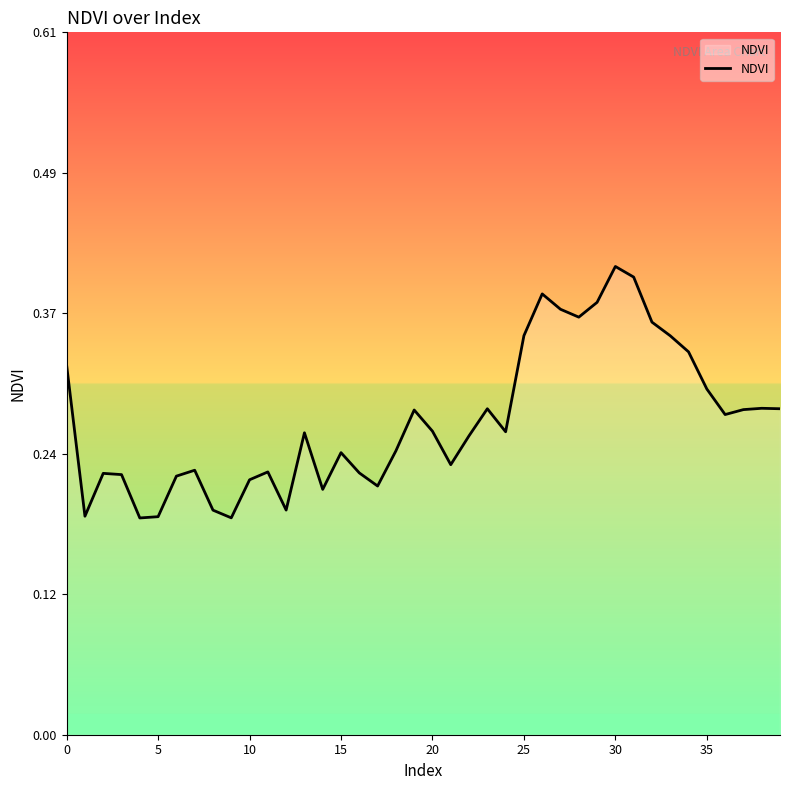

How many lines are shown in the chart?

1